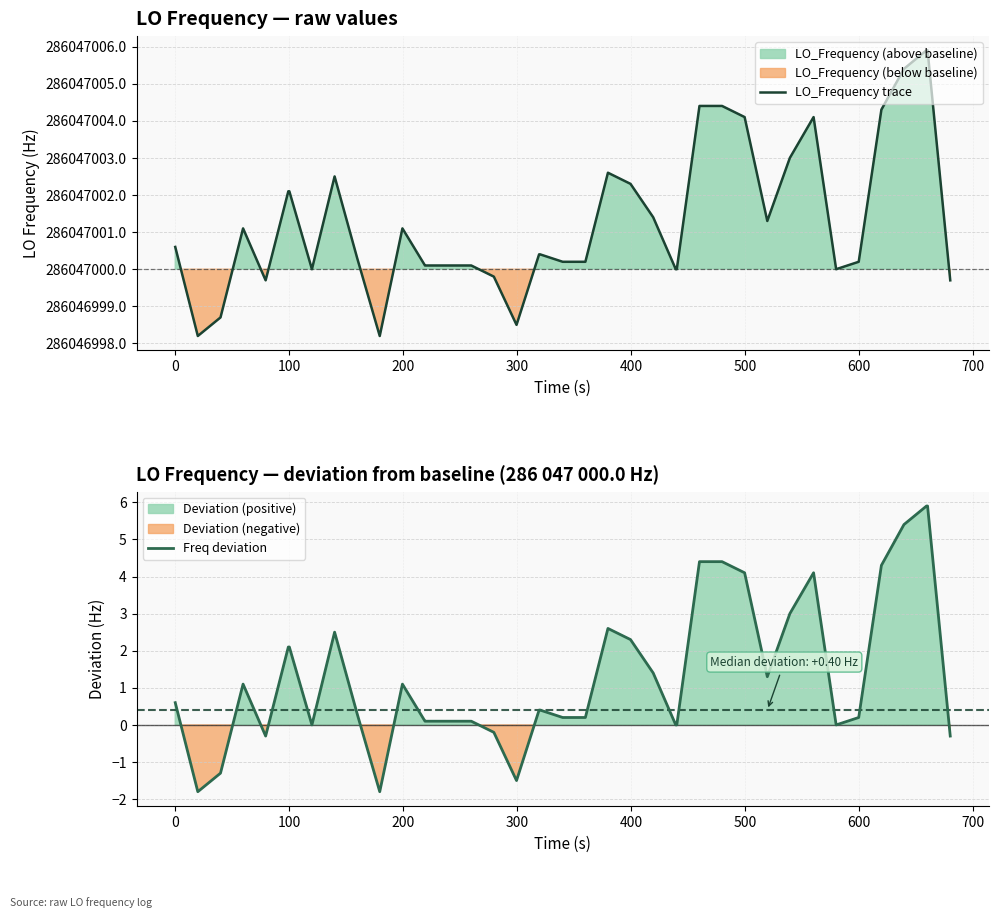

What is the highest value of the Freq deviation series?

5.9